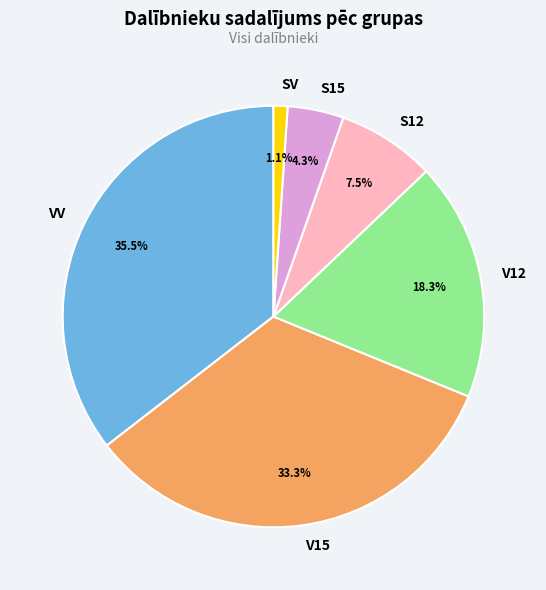

What is the ratio of the value at S12 to the value at V15?

0.2